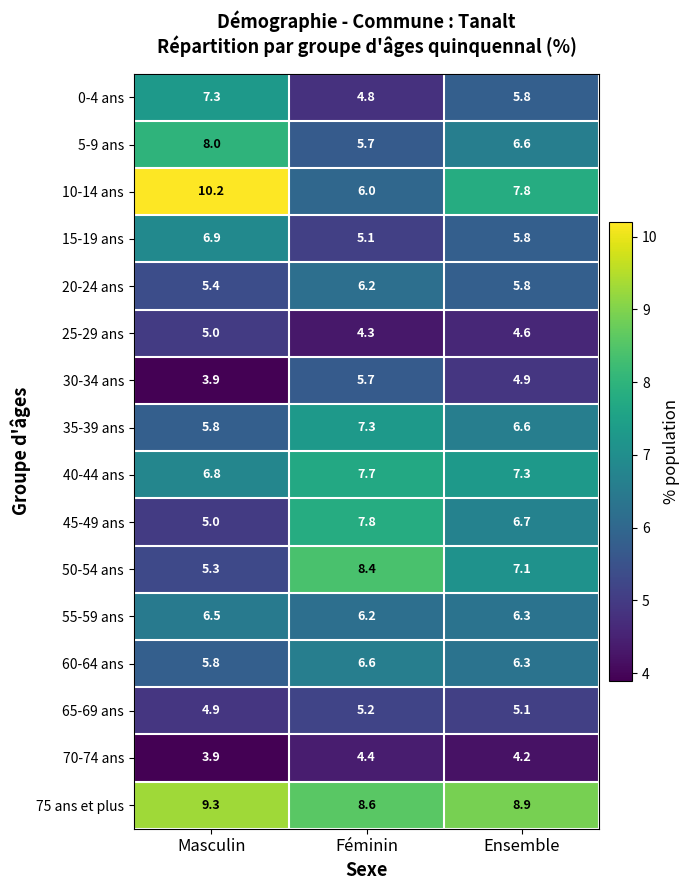

What is the difference between the maximum and second lowest values in the 75 ans et plus series?

0.4